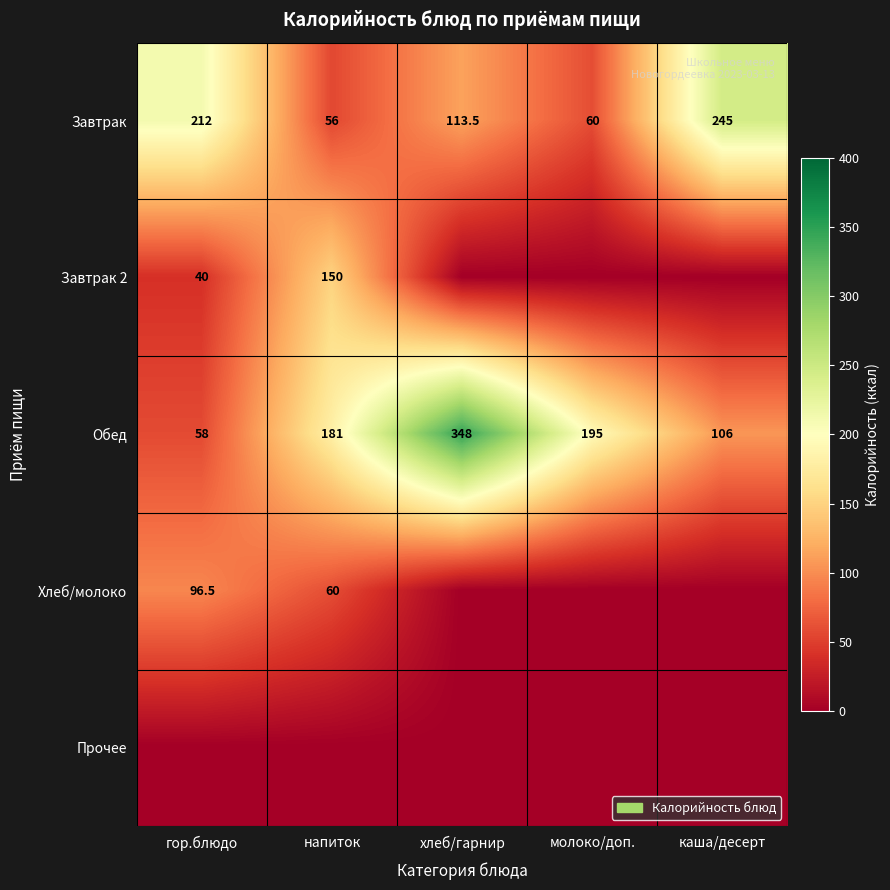

Which category has the highest value in the Обед series?

хлеб/гарнир